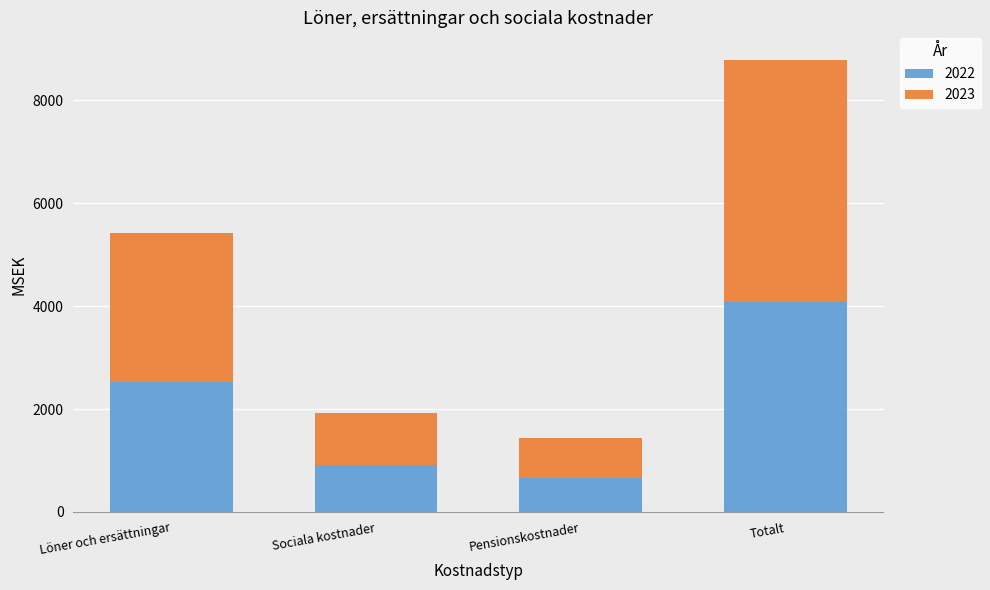

At which label does 2022 reach its minimum?

Pensionskostnader